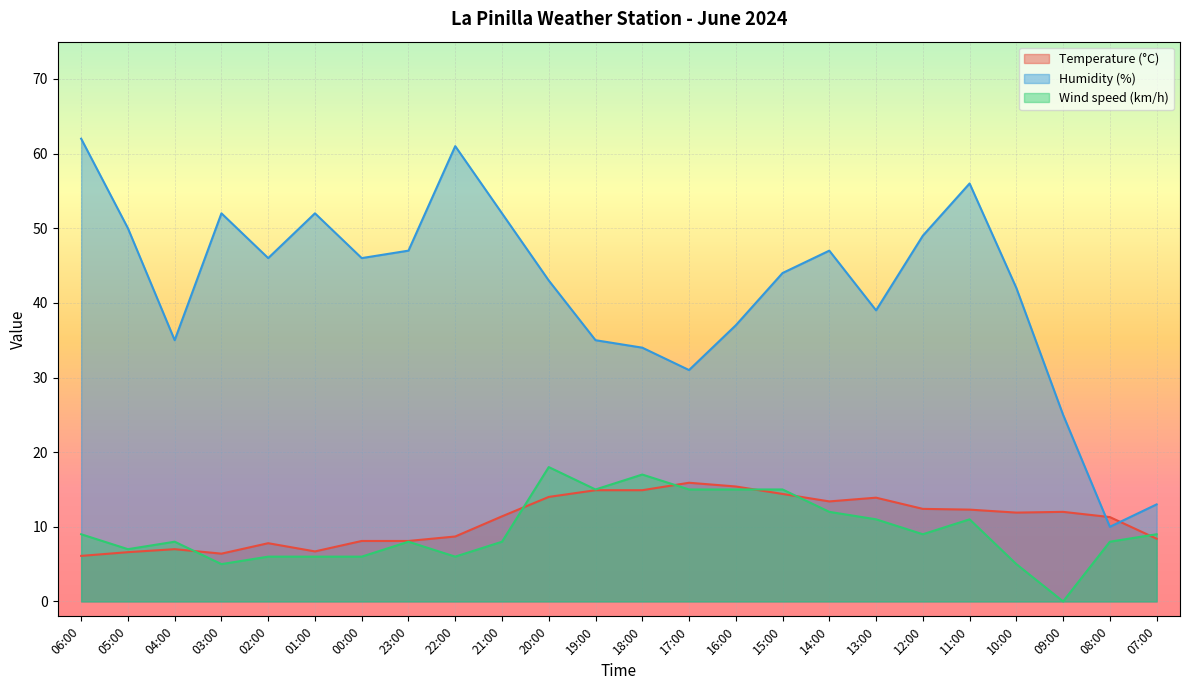

Between 06:00 and 23:00, which is larger?

23:00